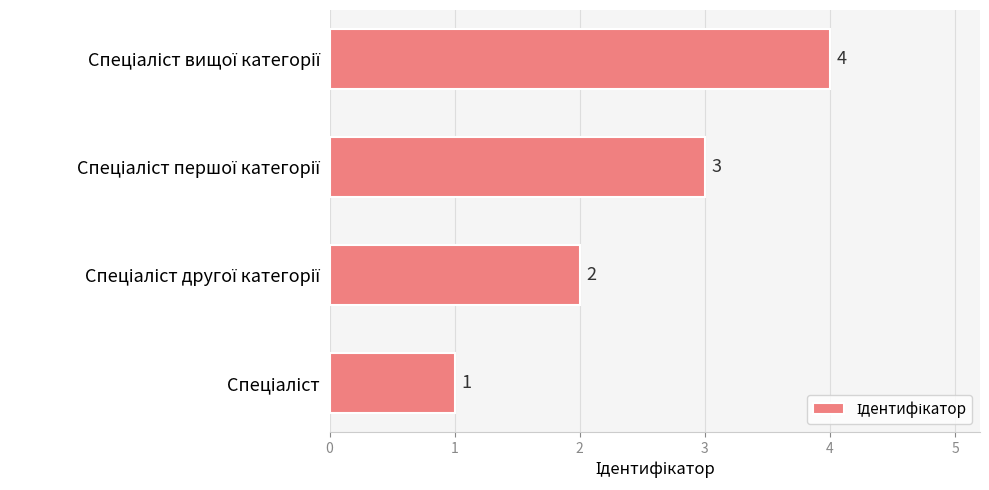

What is the sum of all values?

10